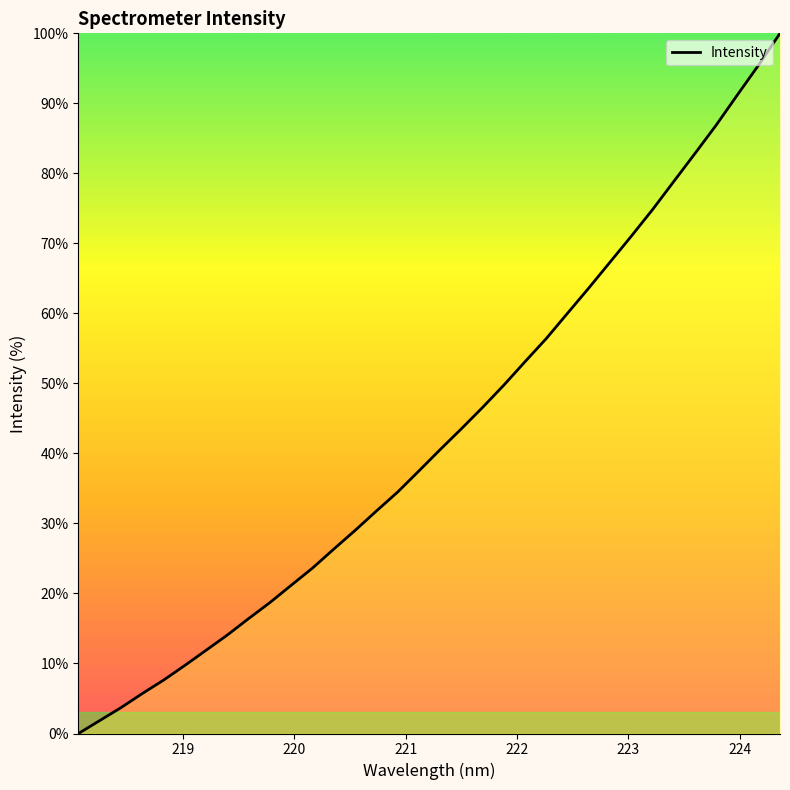

How many lines are shown in the chart?

1